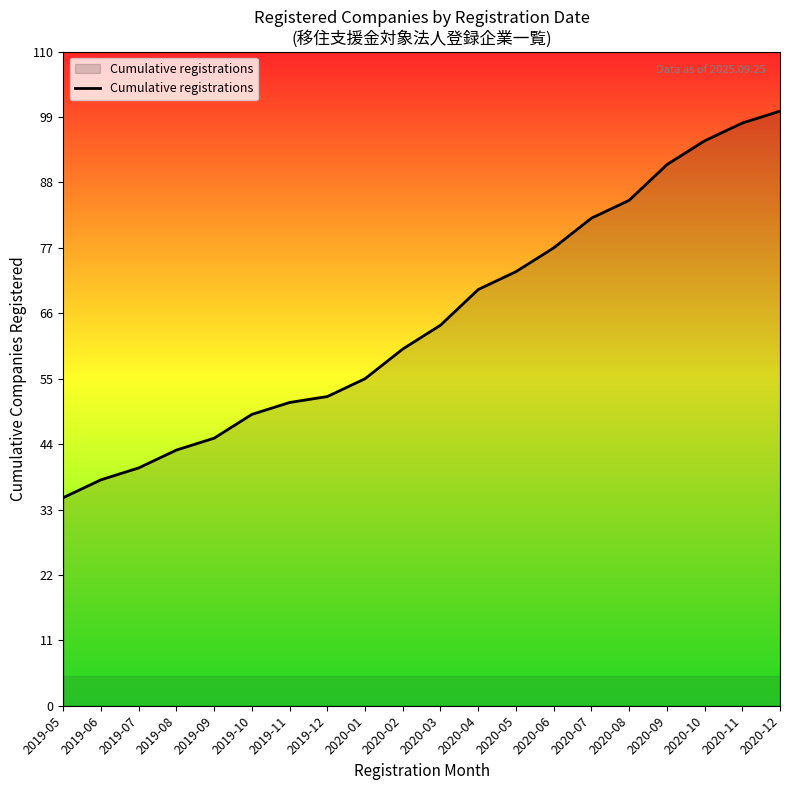

What is the approximate value at 2020-01, to the nearest 10?

60